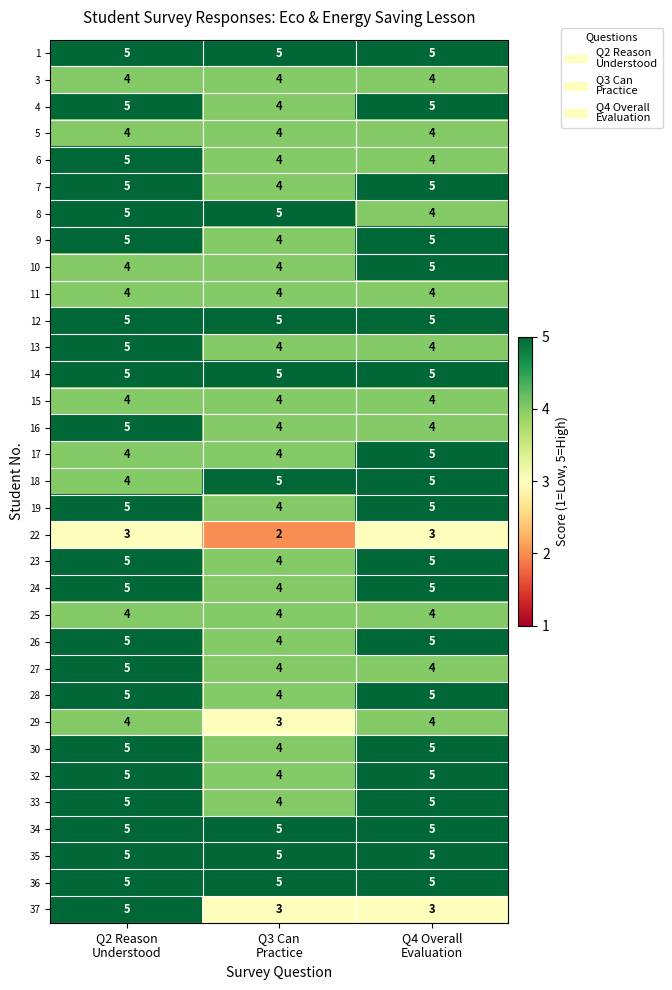

What is the highest value of the 34 series?

5